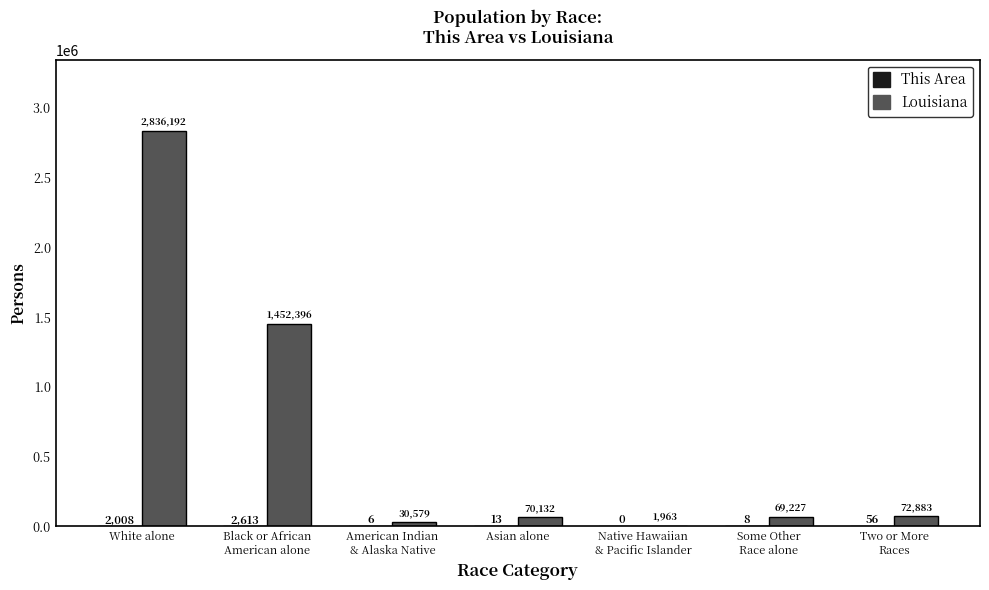

How many series are shown in this chart?

2